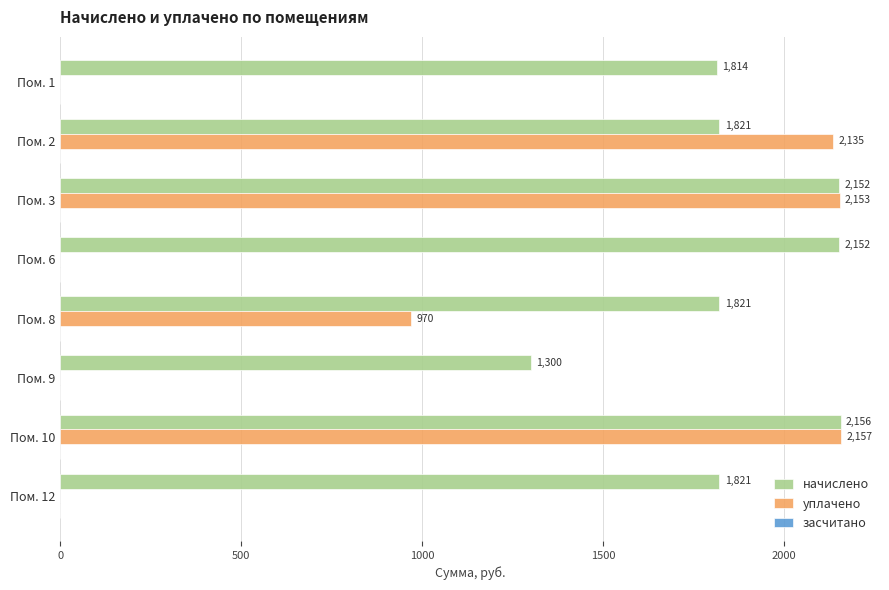

What is the sum of the уплачено values at Пом. 12 and Пом. 8?

970.0